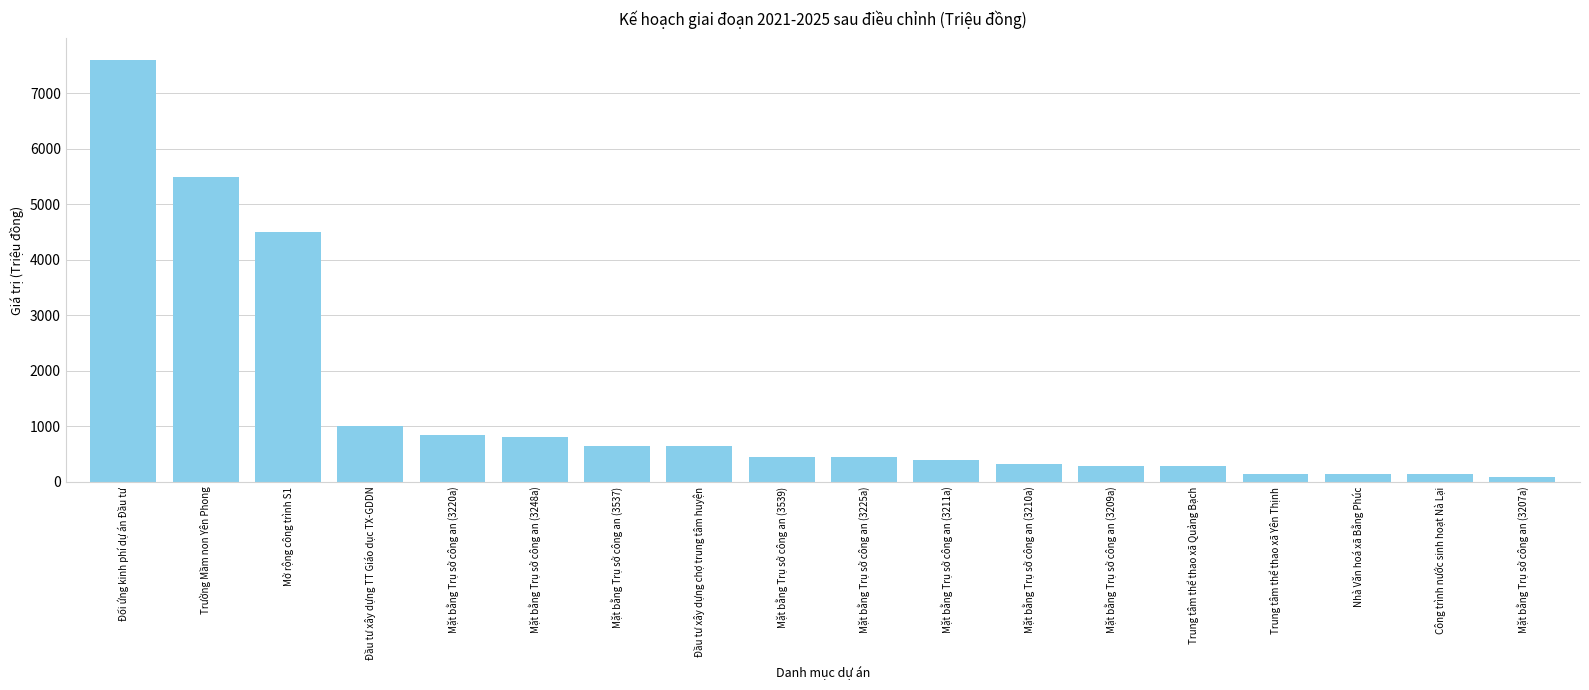

How many distinct data groups are displayed?

1